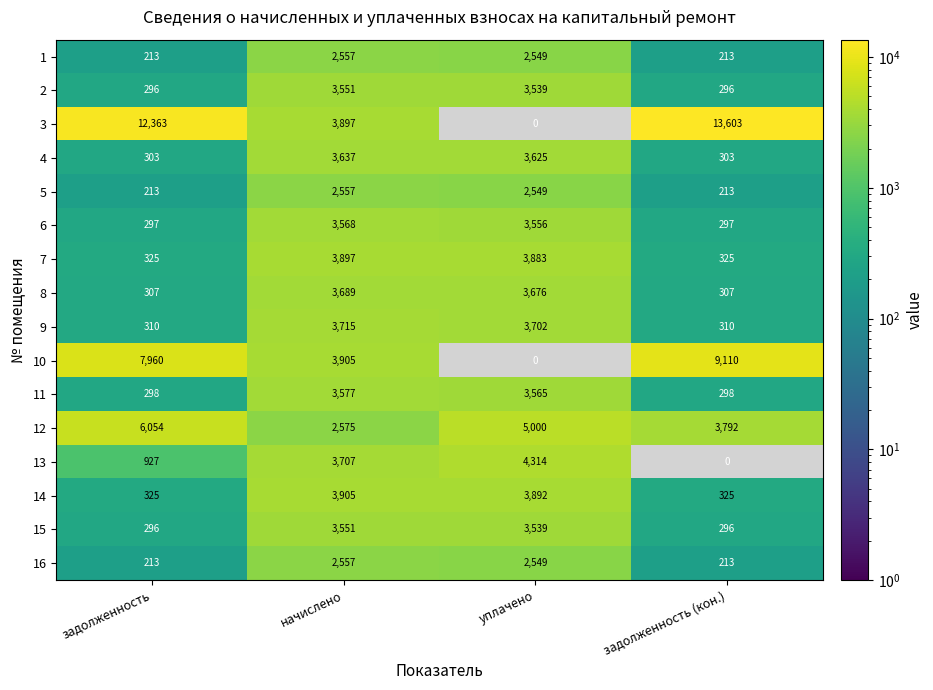

What is the approximate value of 16 at уплачено, to the nearest 100?

2500